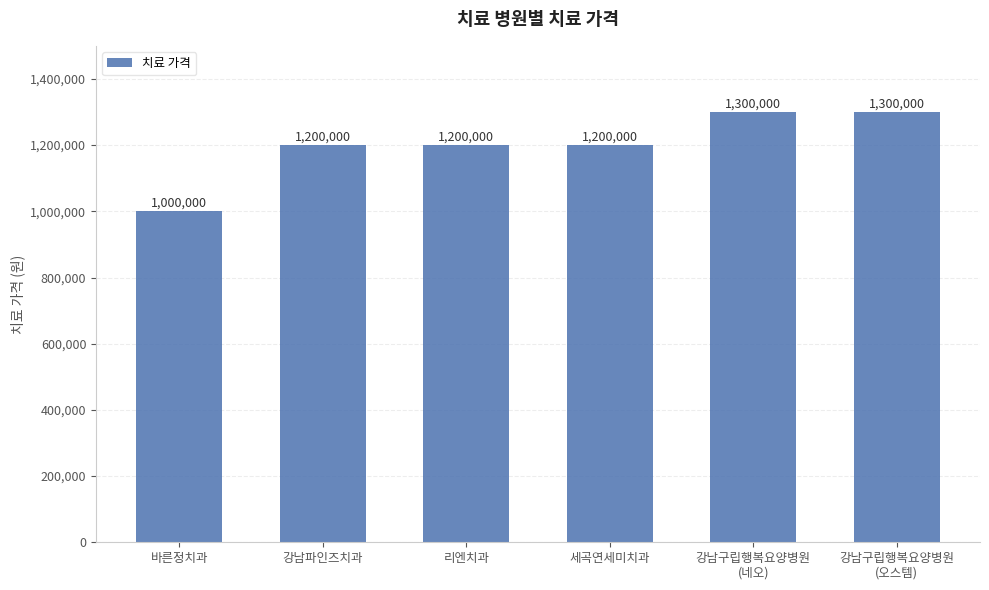

Are the bars grouped side by side (vs. stacked)?

No